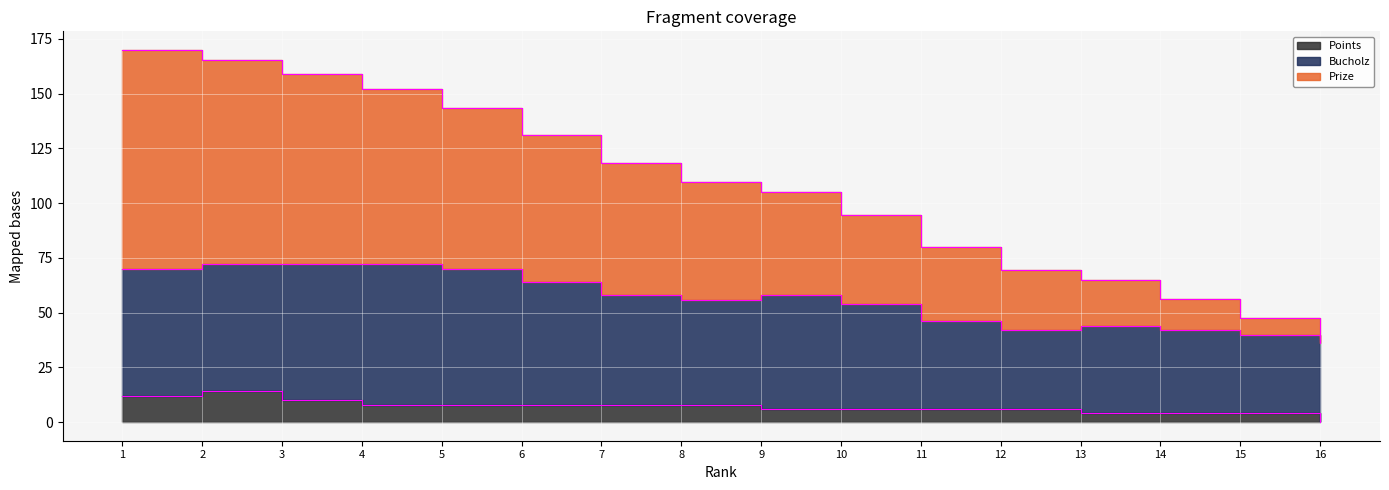

Which series has the largest total across all categories?

Prize